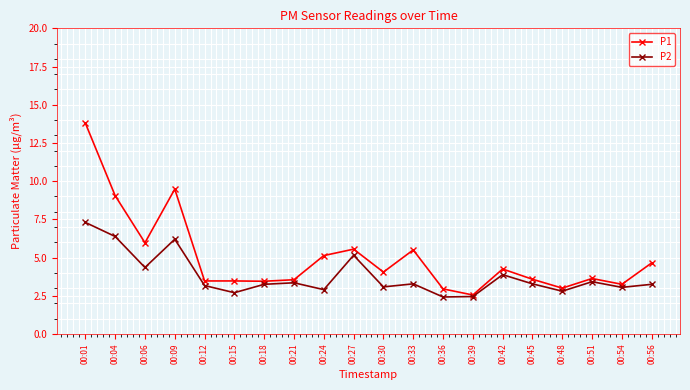

What is the minimum value shown in the chart?

2.4